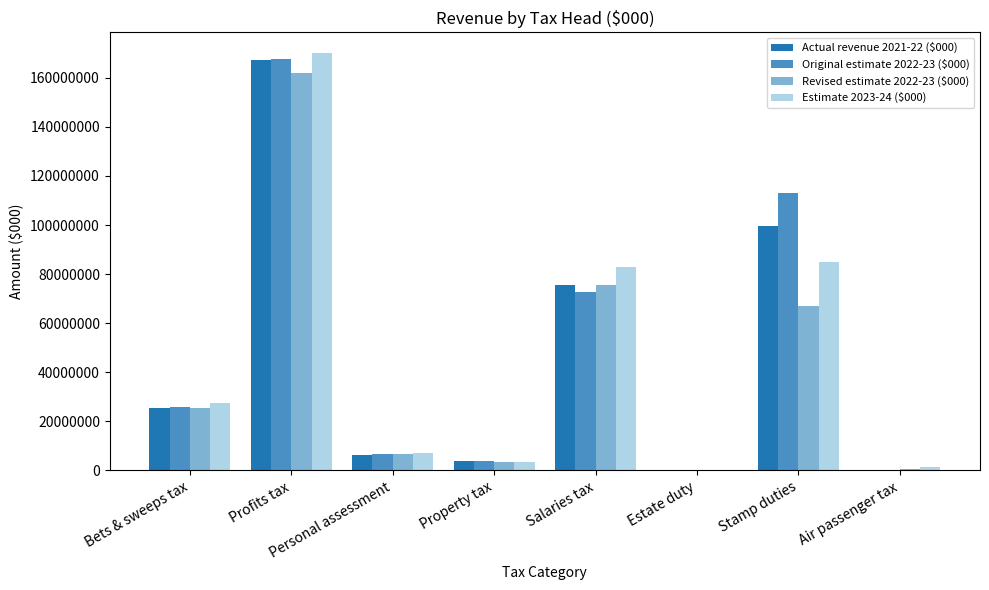

At which category is the sum across all series the highest?

Profits tax